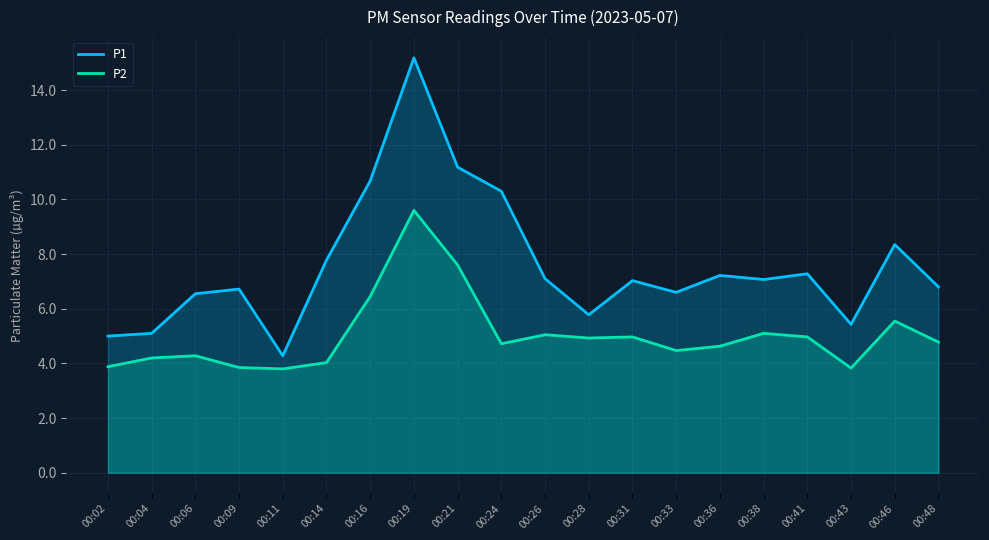

What is the value of the P1 point at the 6th from the left?

7.8